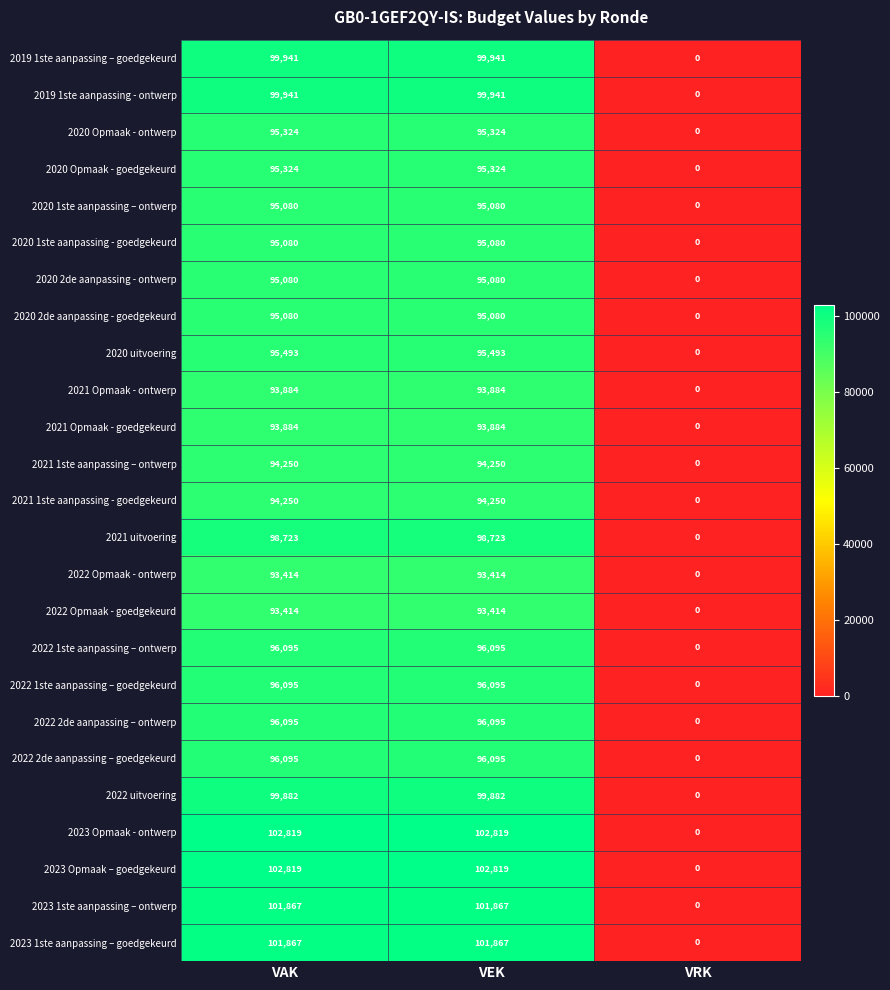

Which category has the lowest value in the 2021 1ste aanpassing – ontwerp series?

VRK